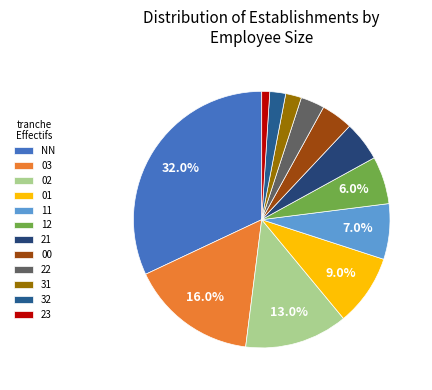

What is the total percentage of 02 and 21?

18.0%